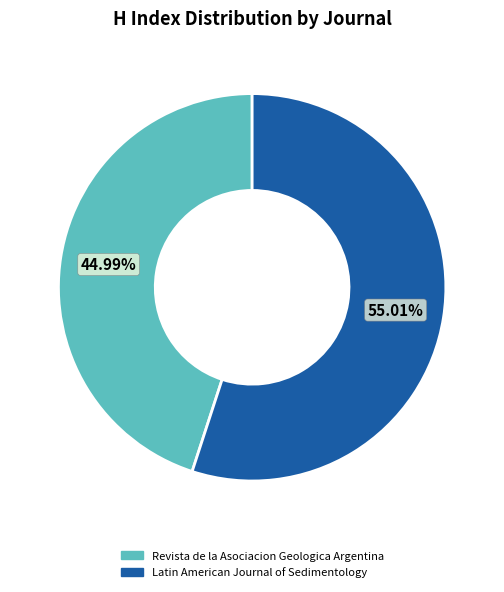

What is the largest slice in the pie chart?

Latin American Journal of Sedimentology